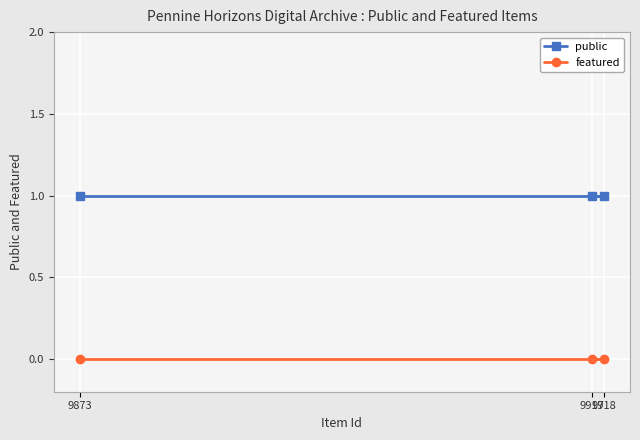

Reading left to right, transcribe all the data shown in this chart.

public: 9873=1	9917=1	9918=1
featured: 9873=0	9917=0	9918=0